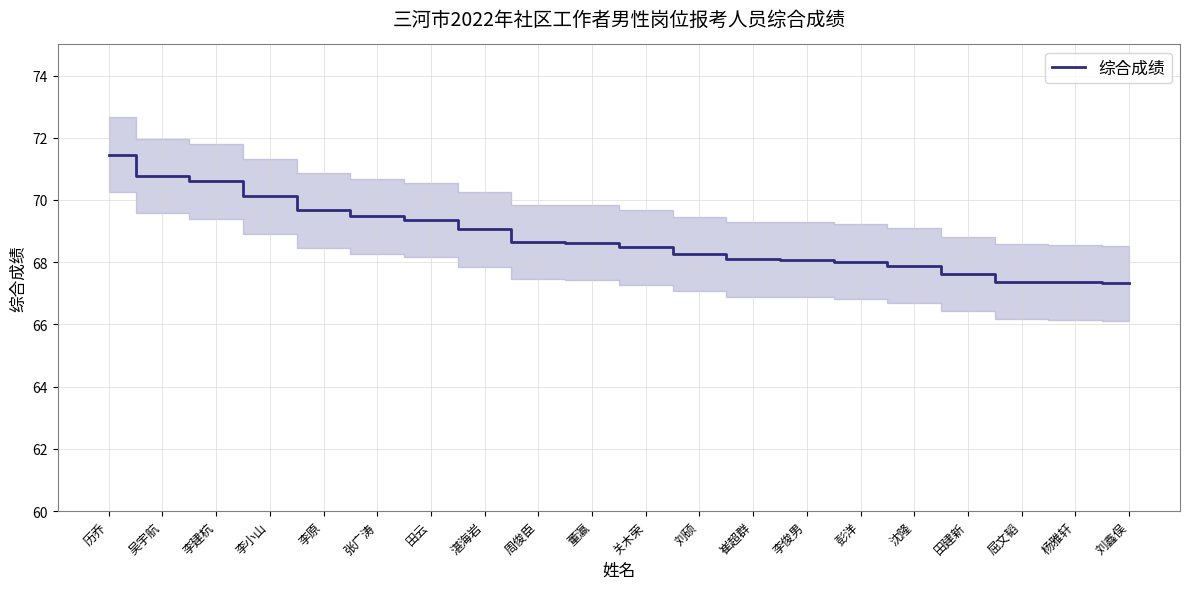

What is the greatest value displayed?

71.5